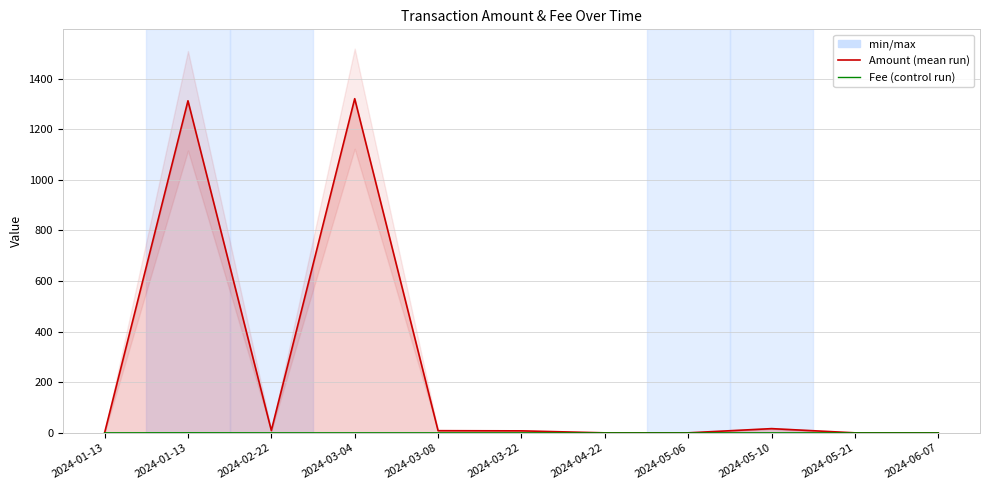

What is the label of the 7th point from the right?

2024-03-08